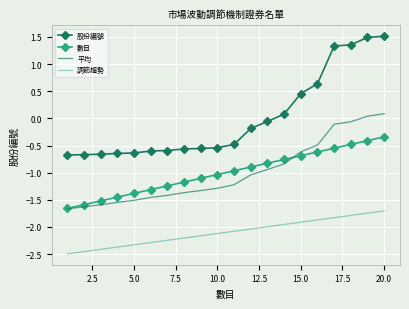

Which series has the widest spread of values?

股份編號